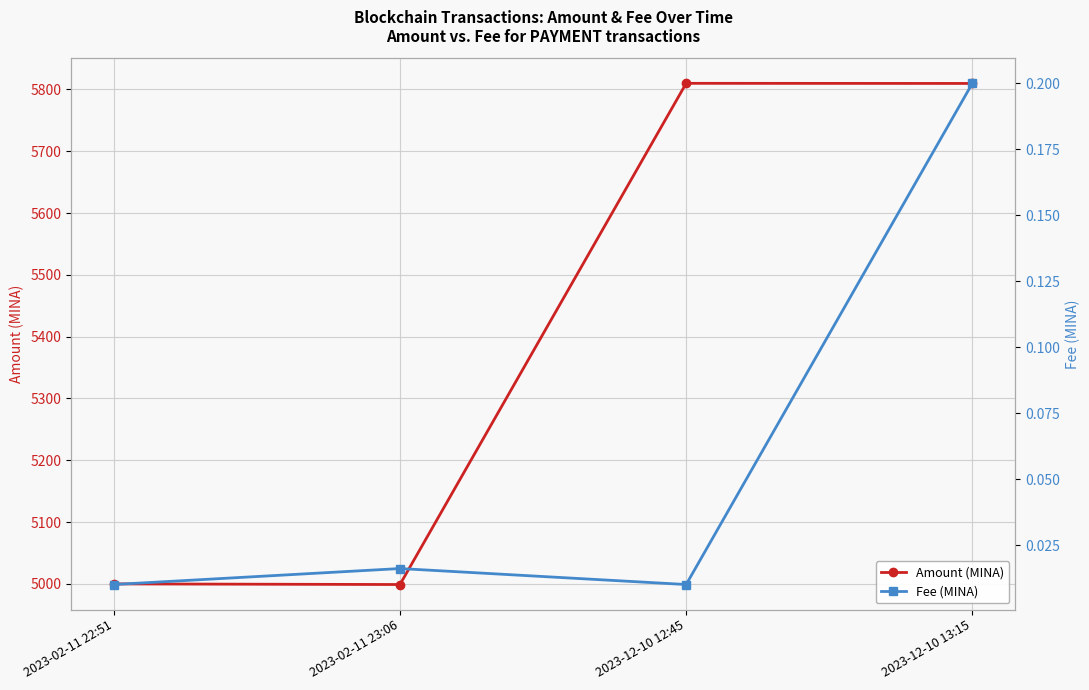

Which series has the largest total across all categories?

Amount (MINA)